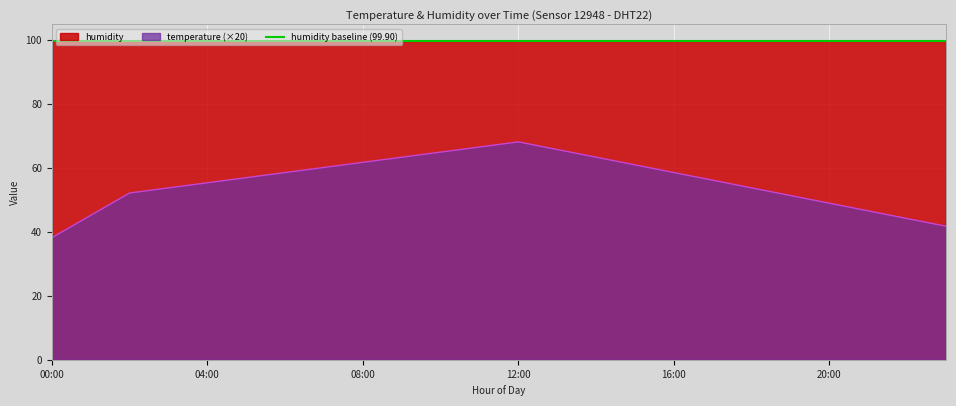

True or false: temperature and humidity cross at least once.

False